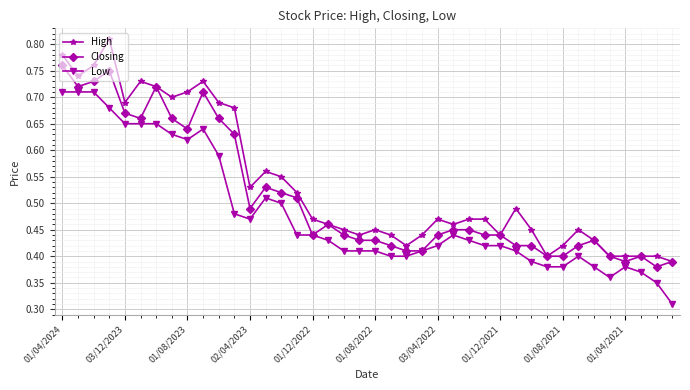

True or false: Low has more than 1 interior local peaks.

True